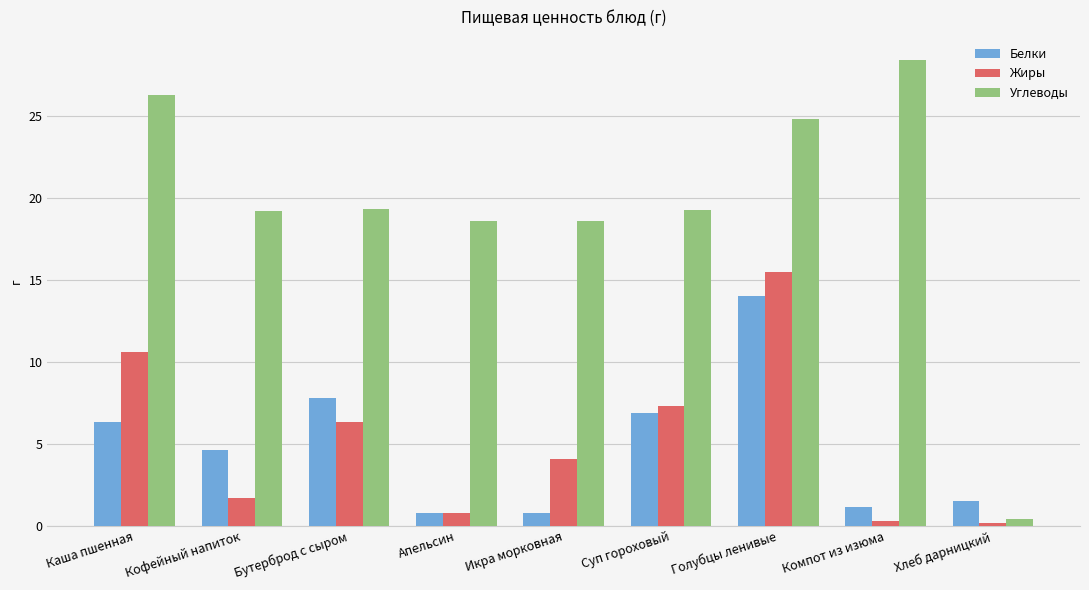

Is the value of Жиры at Кофейный напиток greater than the value of Углеводы at Бутерброд с сыром?

No